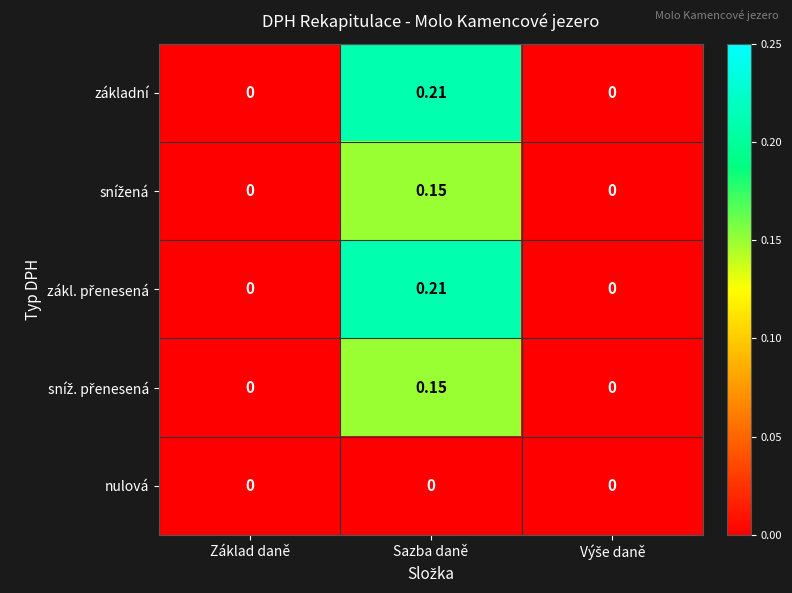

Which category has the highest value across all series?

Sazba daně